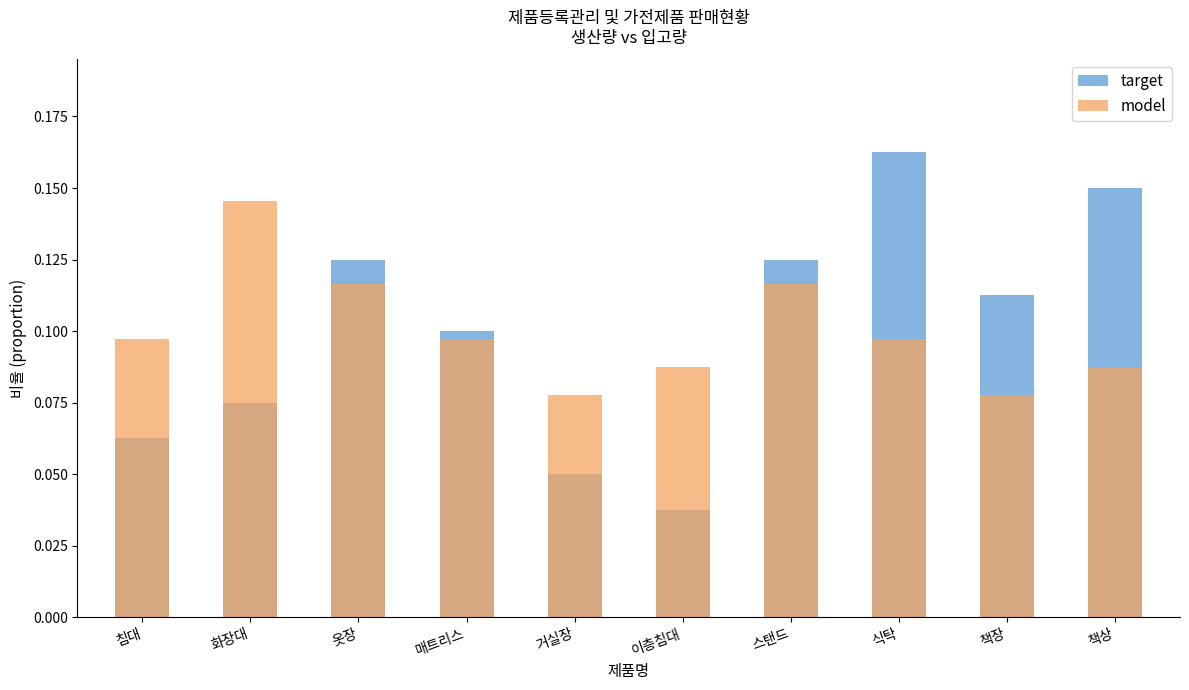

What is the difference between the maximum and minimum values in the target series?

0.1